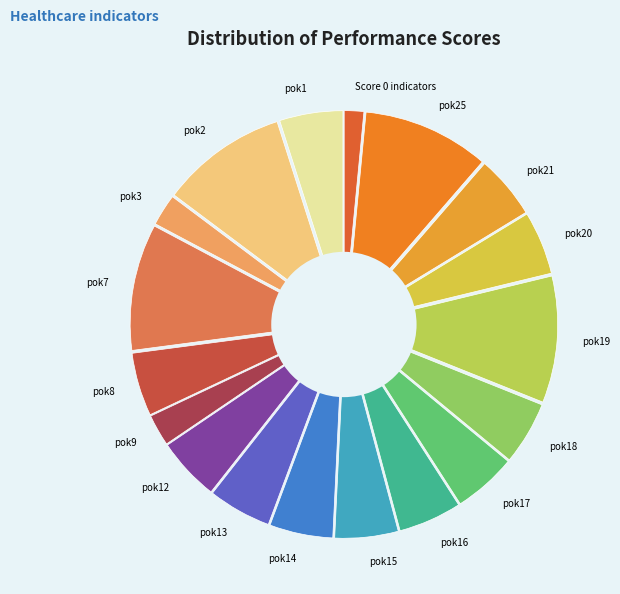

Is the sum of pok11 and pok23 greater than half?

No